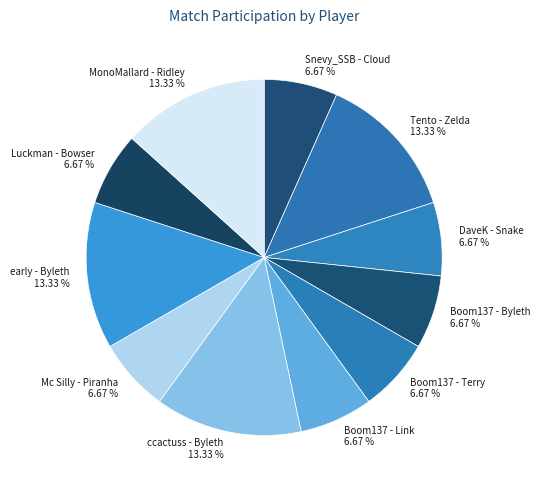

To the nearest percent, what portion does ccactuss - Byleth represent?

13%